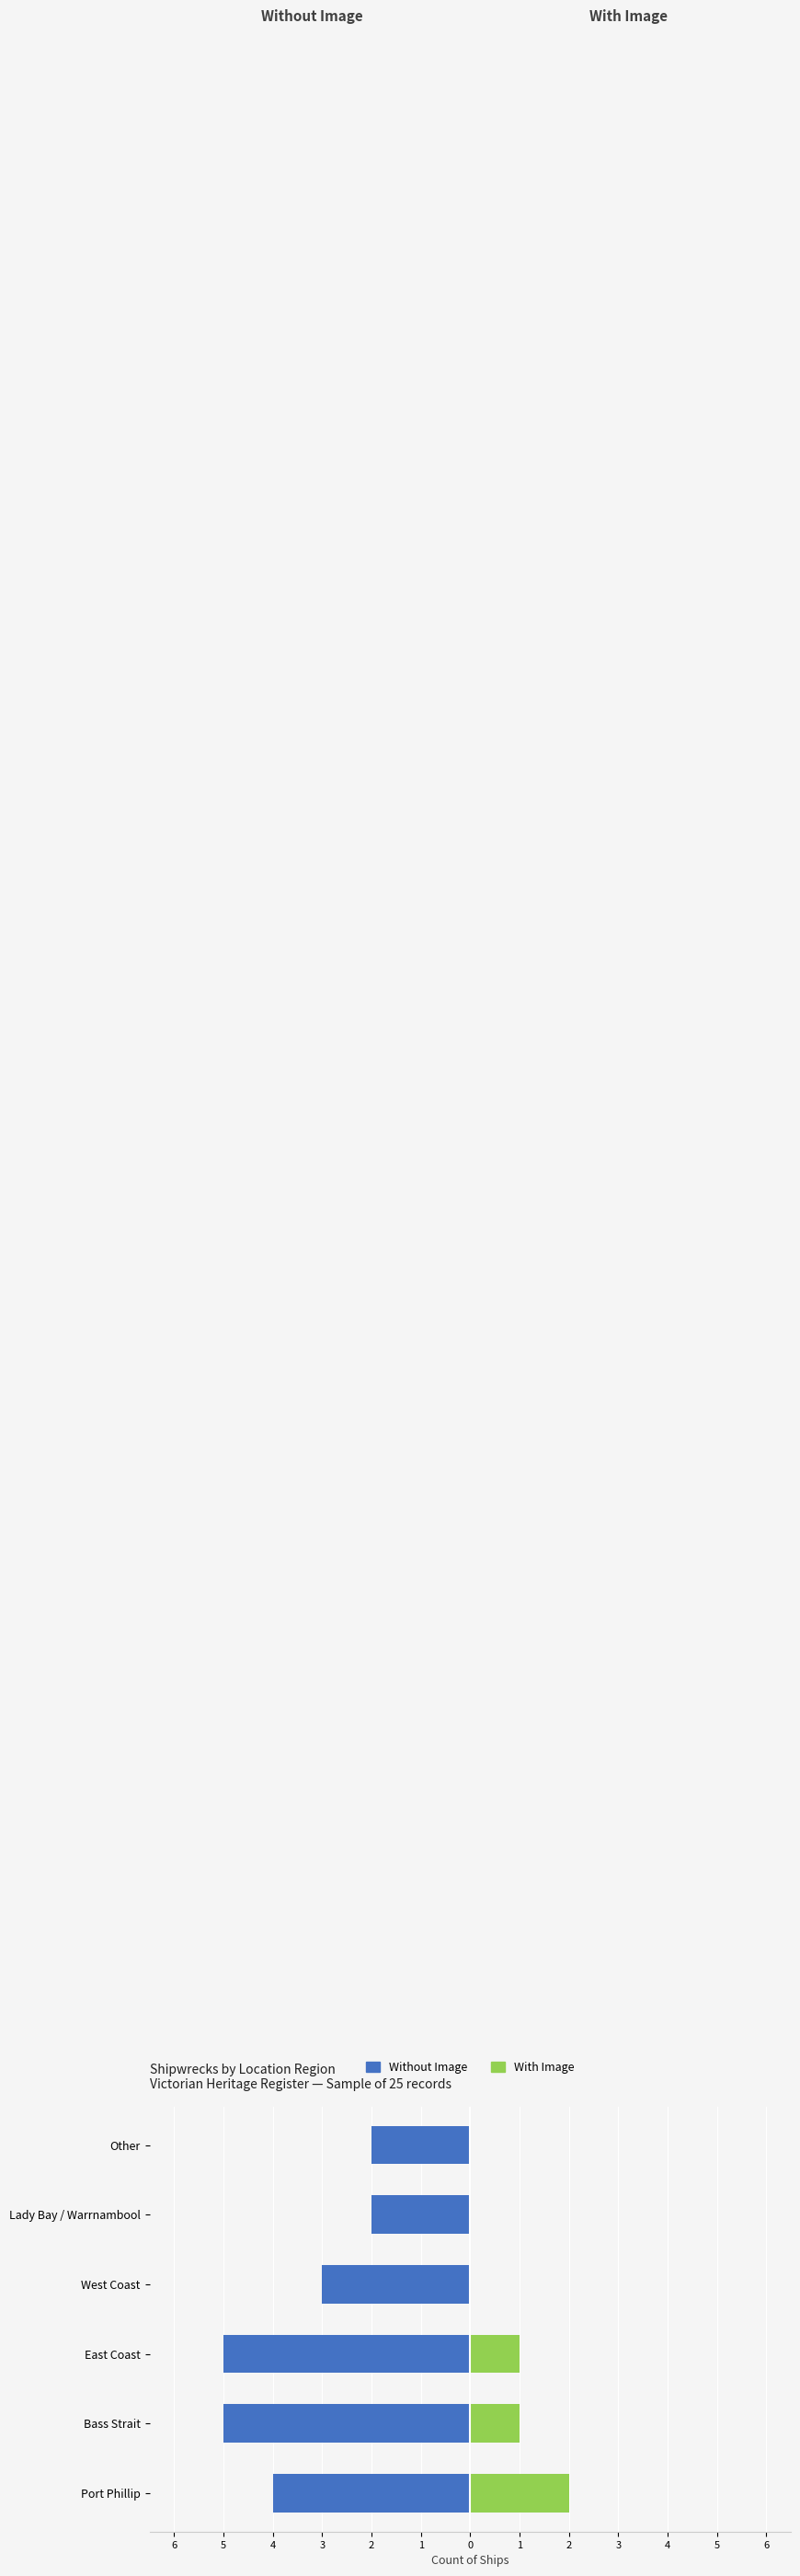

Reading left to right, what are all the values shown in this chart?

Without Image: -4	-5	-5	-3	-2	-2
With Image: 2	1	1	0	0	0